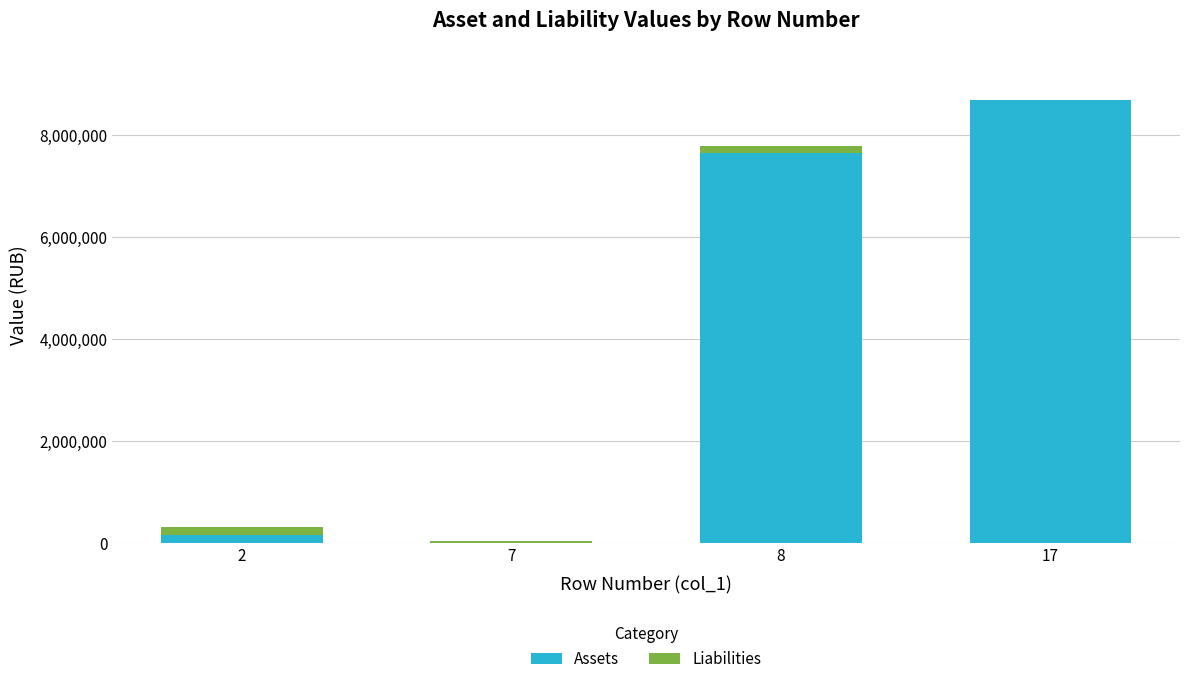

Reading left to right, transcribe the values for Assets.

2=152692.0	7=5408.2	8=7661041.8	17=8704621.5